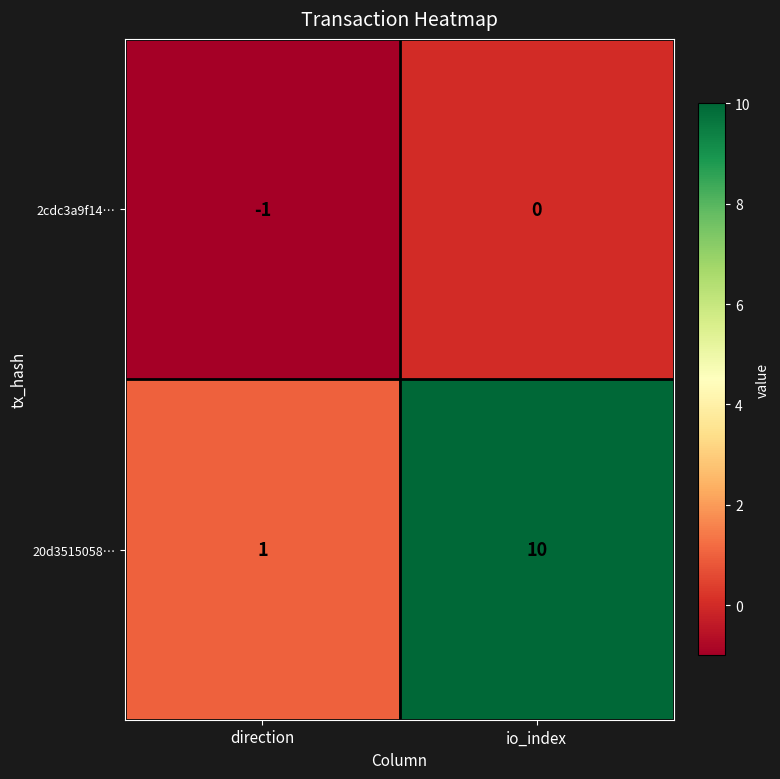

At how many categories does at least one series exceed 0?

2